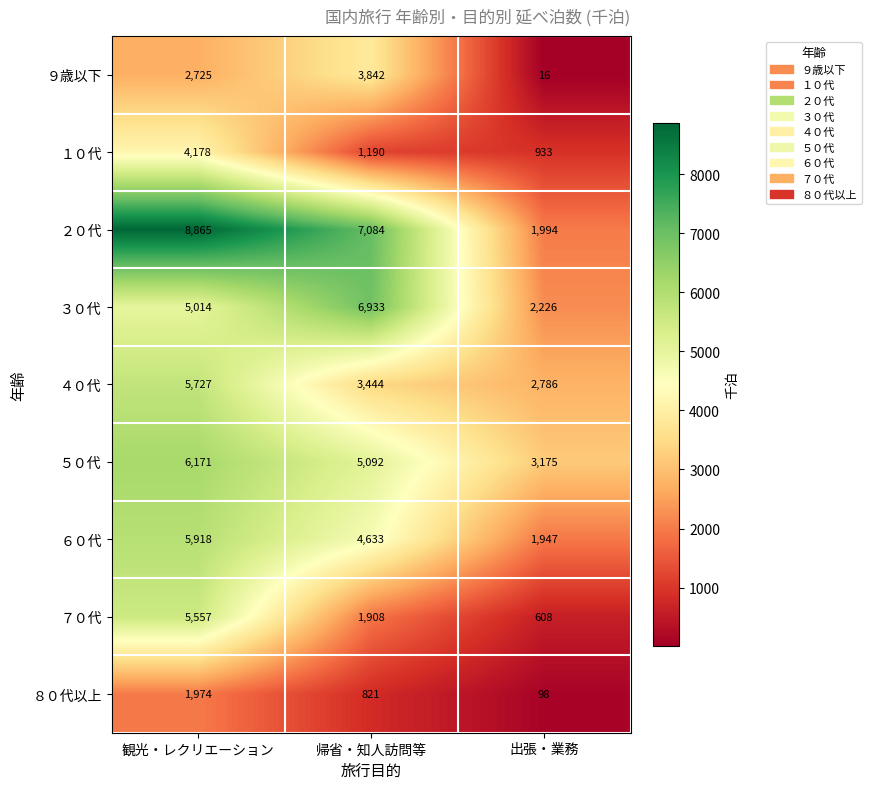

What is the total value across all series at 観光・レクリエーション?

46129